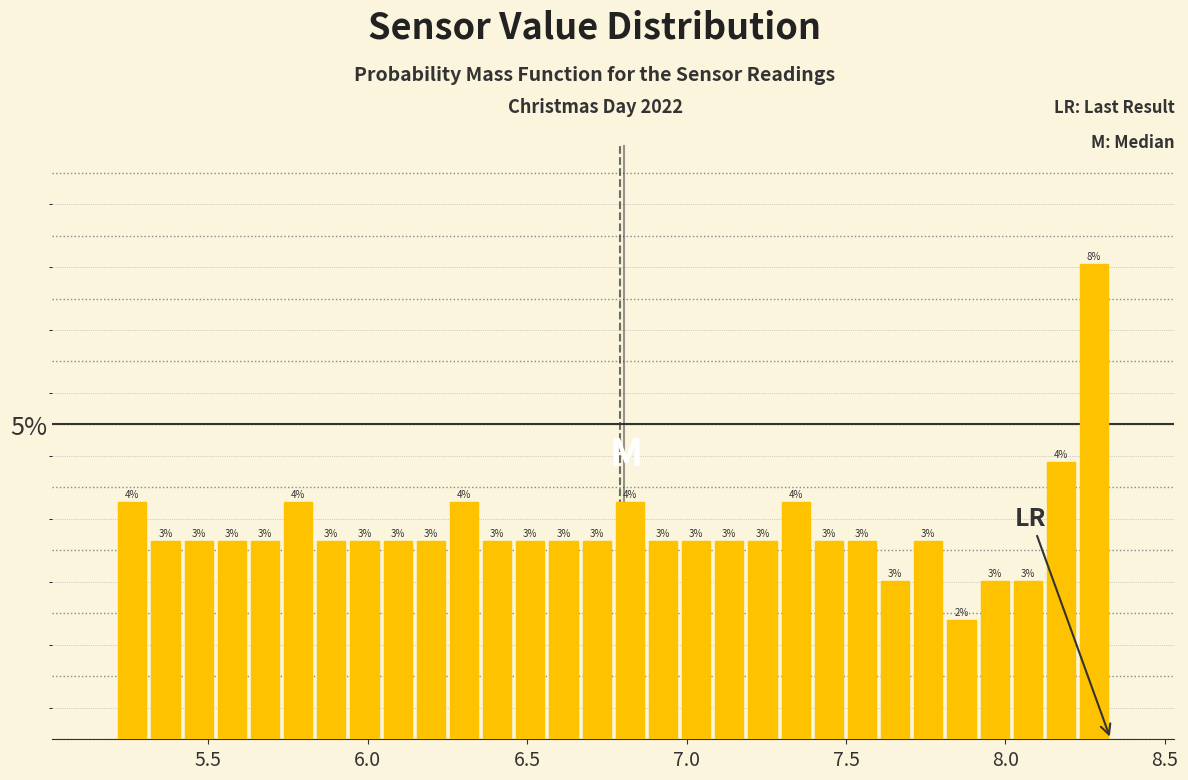

Read against the x-axis, roughly where is the centre of the tallest bar?

8.30